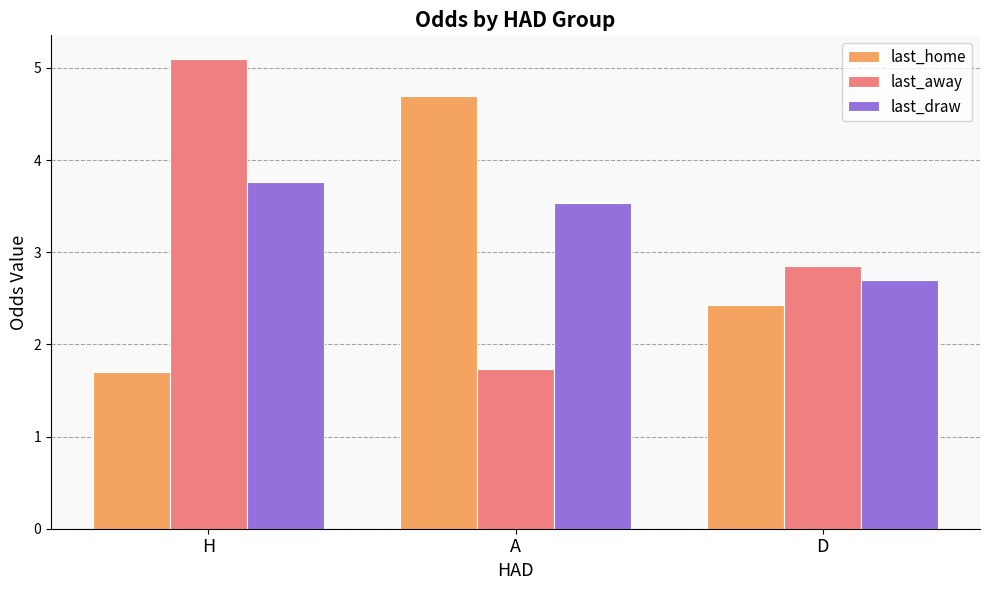

How many data points in last_draw are above 3?

2